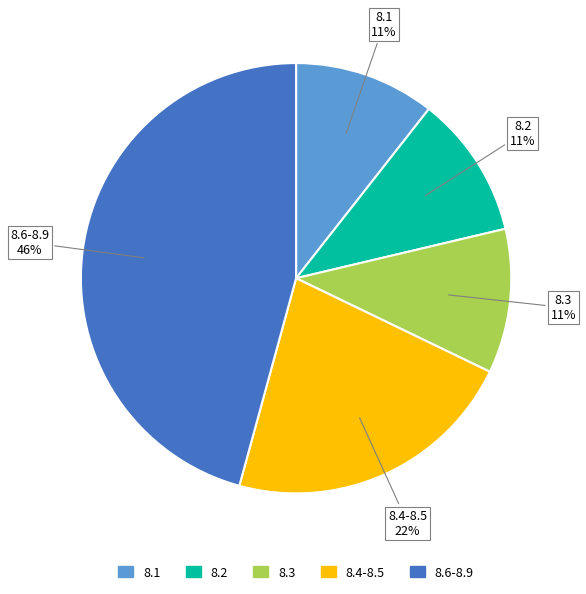

To the nearest percent, what is the average slice percentage?

20%